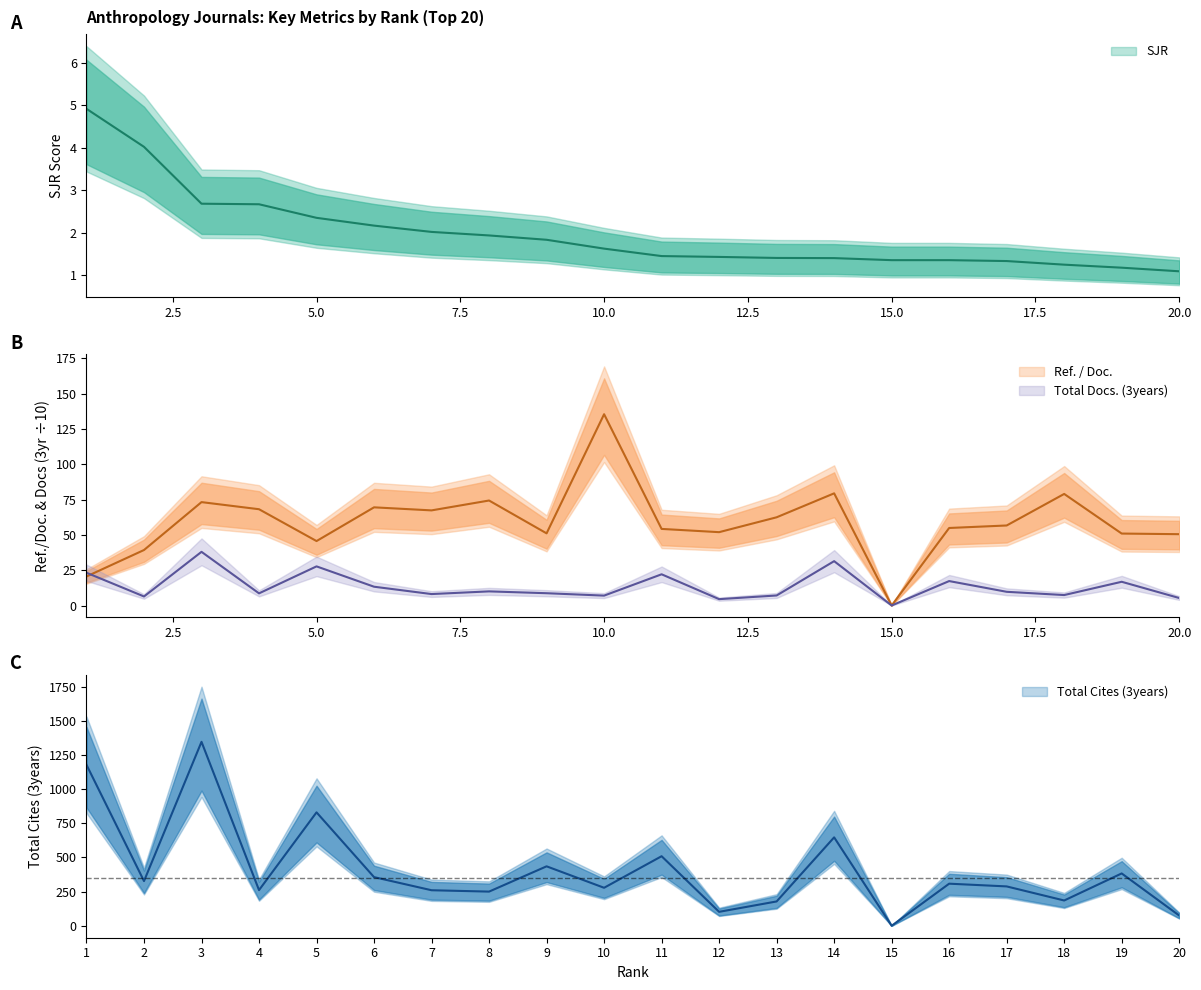

How many values in the Ref. / Doc. series exceed 56?

10